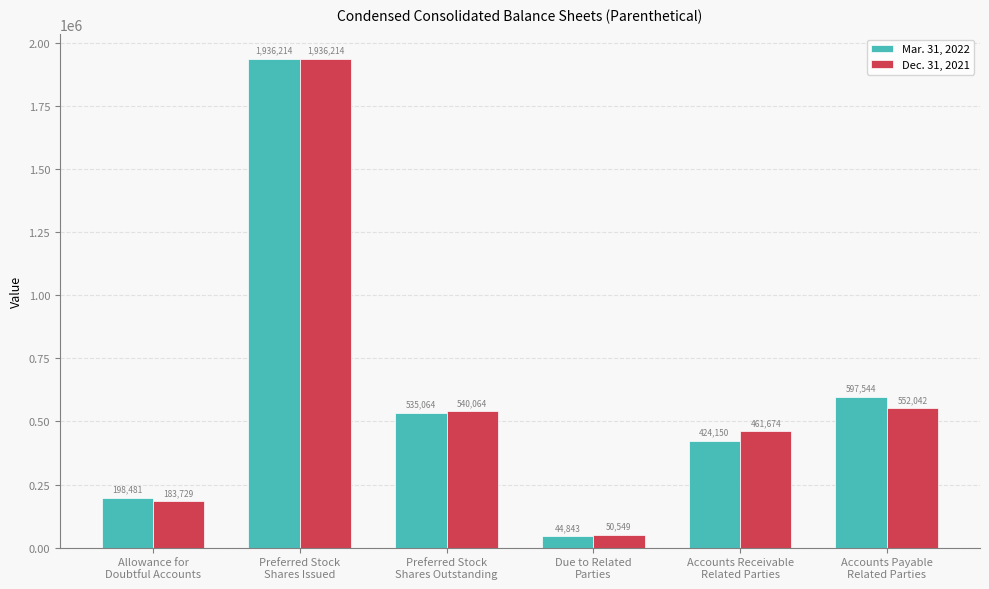

Does the chart contain stacked bars?

No